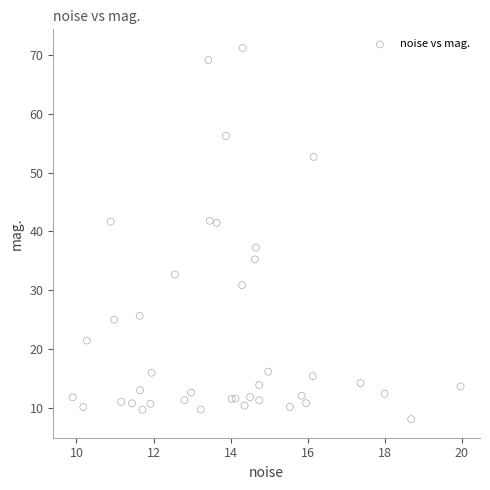

What Y value in the scatter plot is closest to 39?

37.3